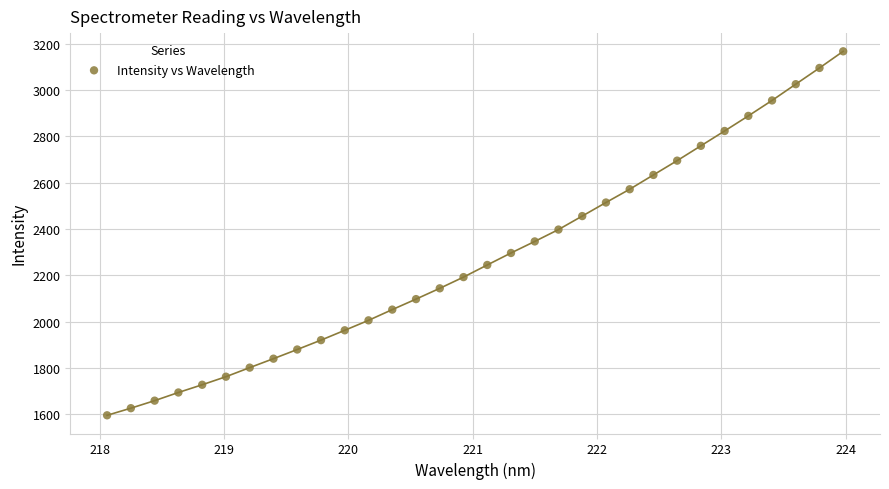

What is the range of X values (max minus min)?

5.9